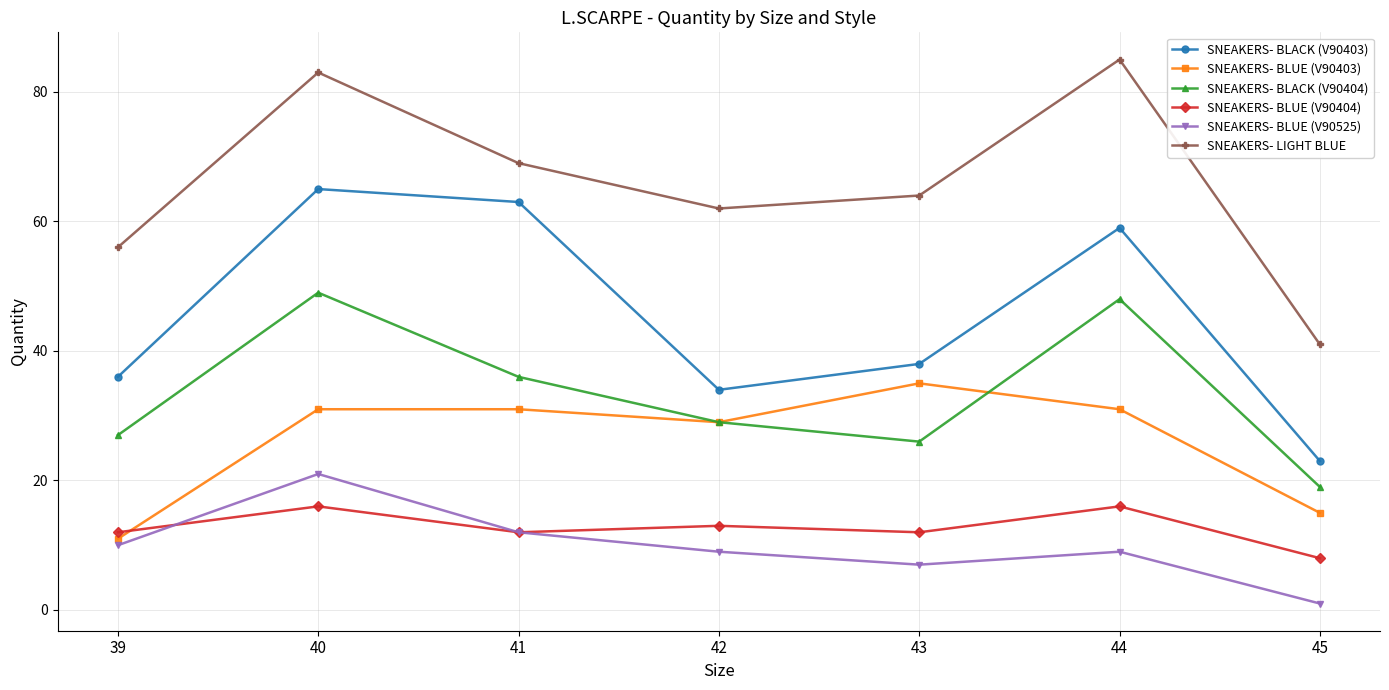

Which series has the largest total across all categories?

SNEAKERS- LIGHT BLUE